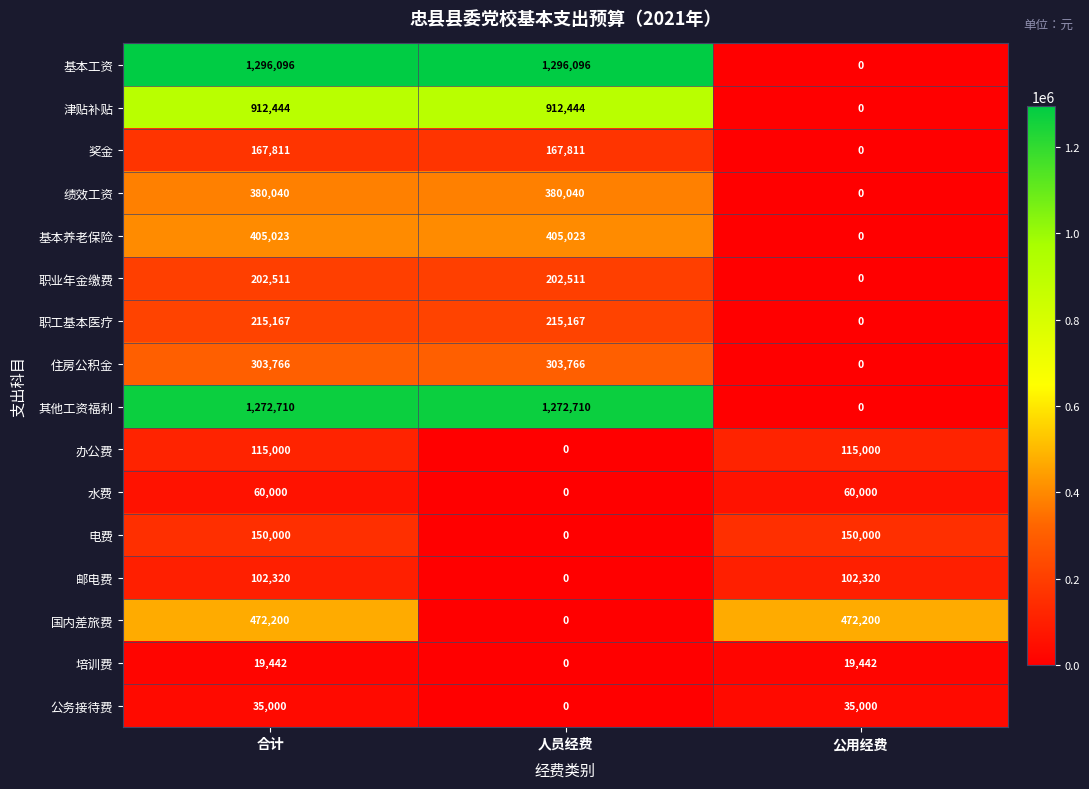

At which category is the sum across all series the highest?

合计